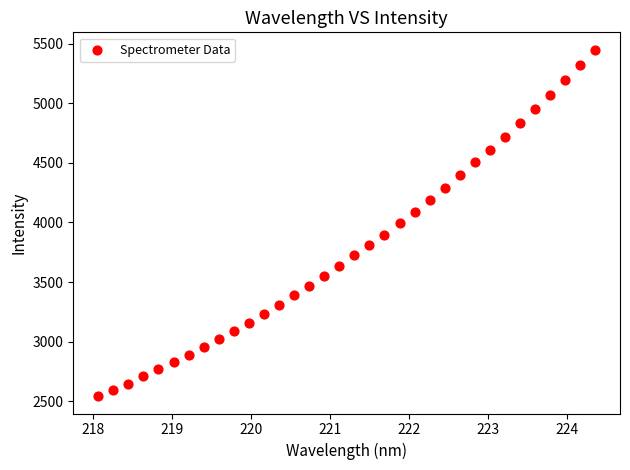

What is the range of X values (max minus min)?

6.3